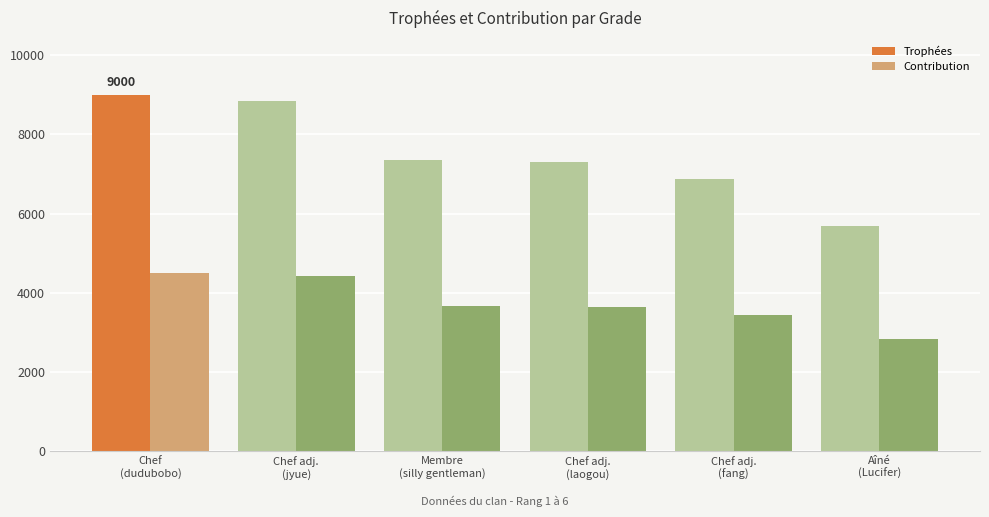

At how many categories does at least one series exceed 5817?

5